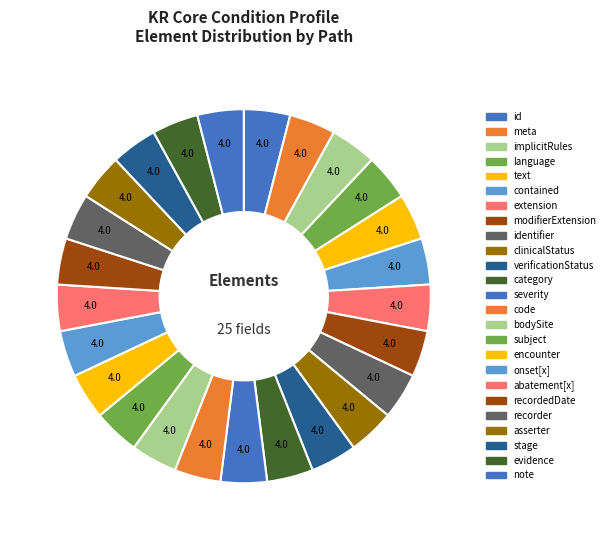

Count the number of slices in the pie.

25